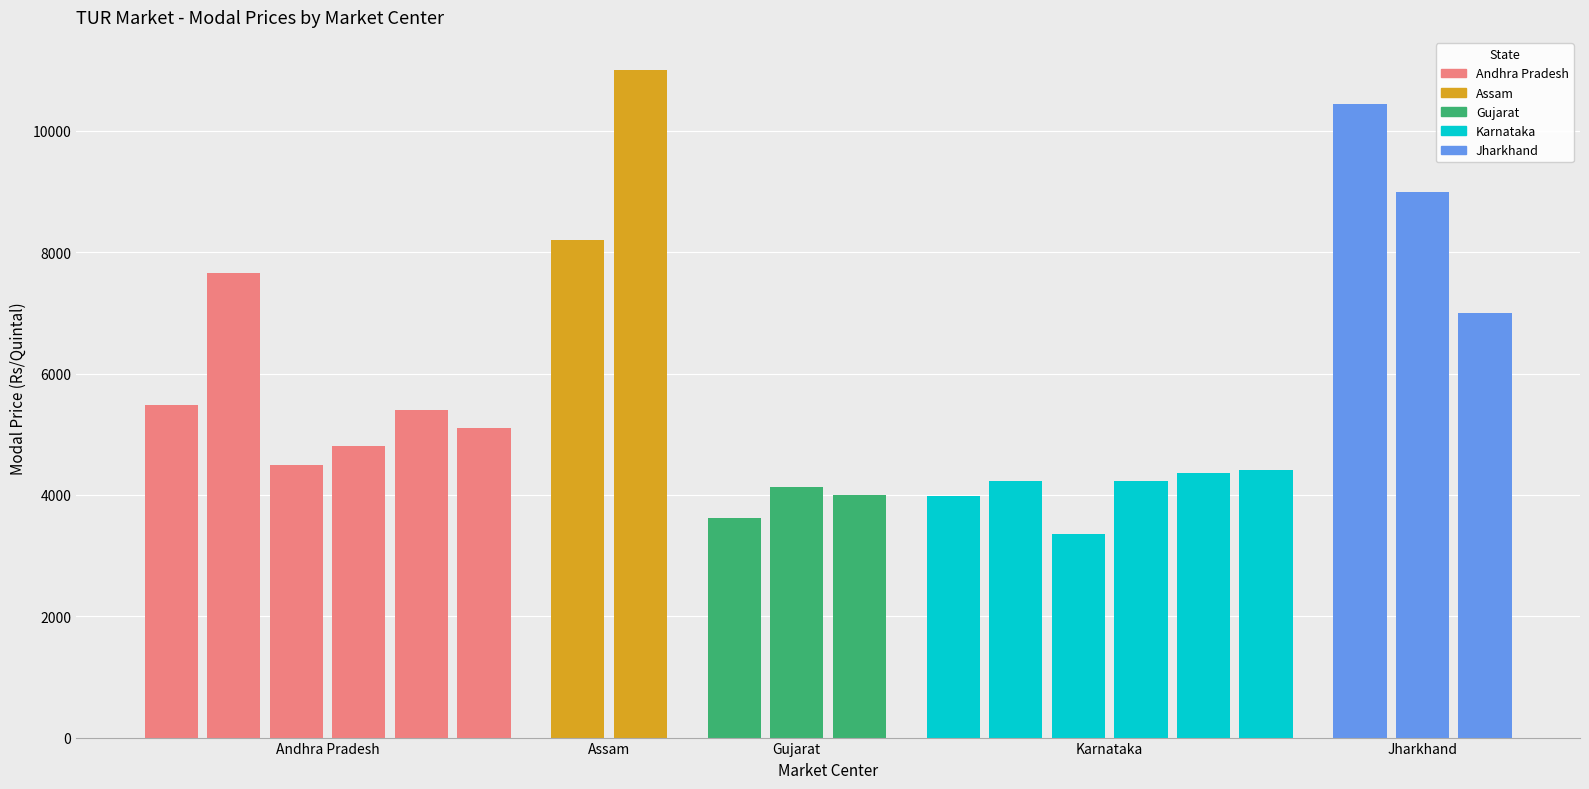

What position from the right is Junagadh?

11